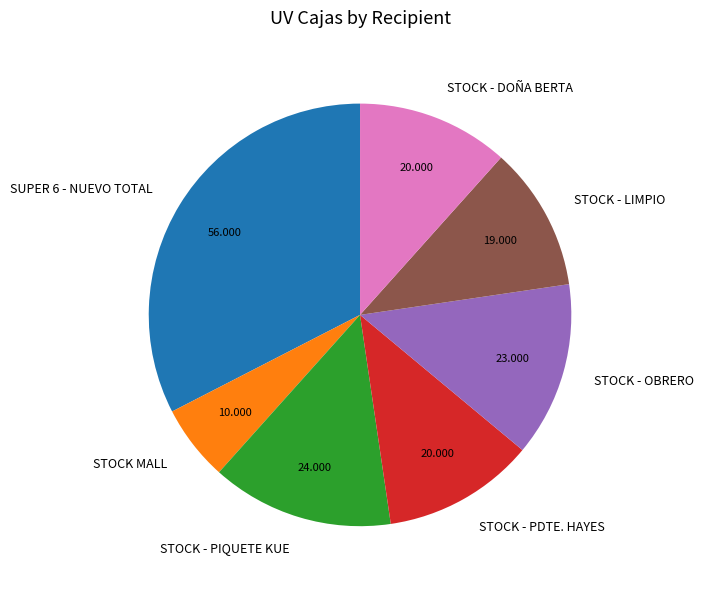

Does STOCK - PDTE. HAYES account for over 50% of the chart?

No